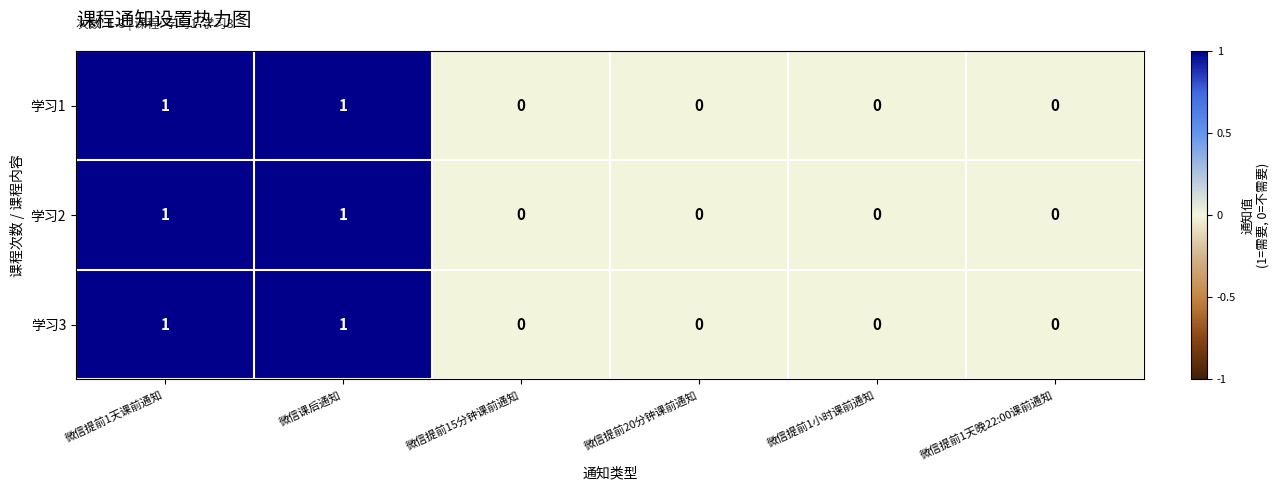

What is the maximum value shown in the chart?

1